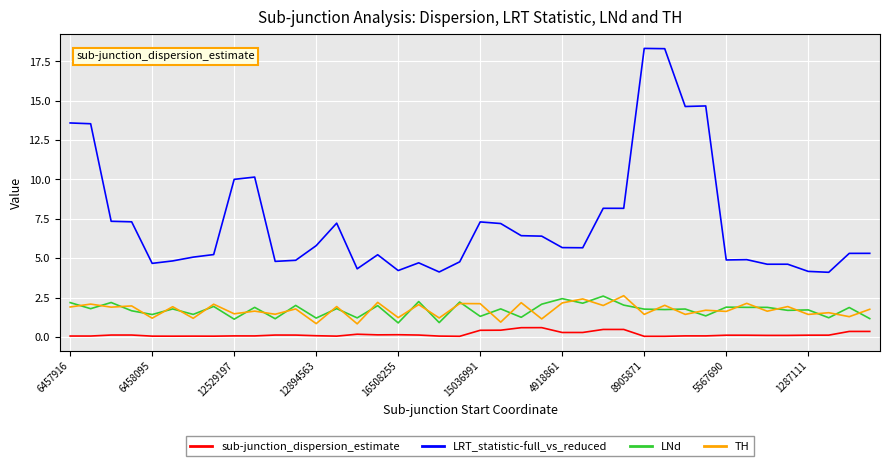

True or false: LRT_statistic-full_vs_reduced and LNd intersect in this chart.

False